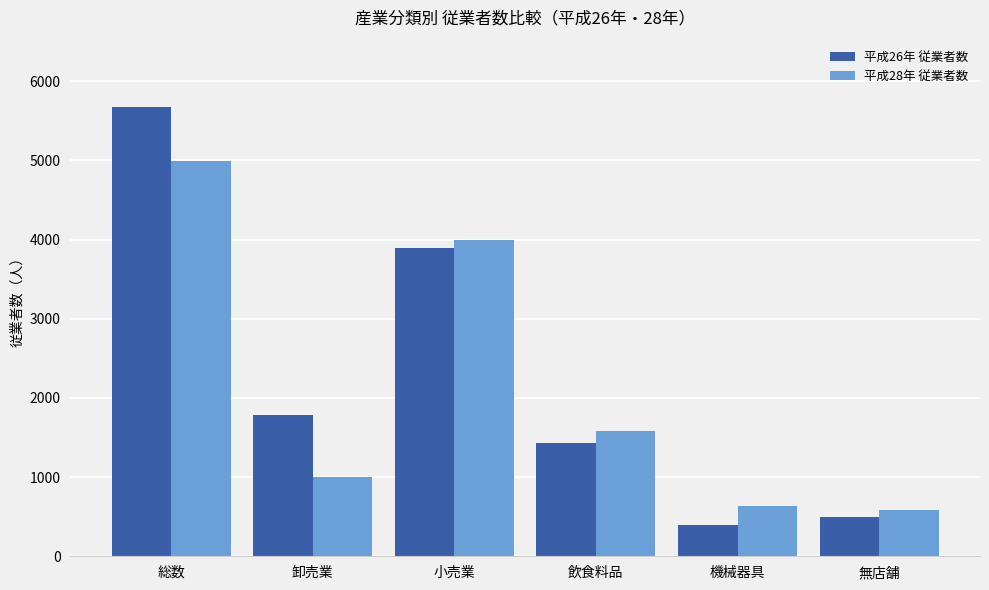

How many data points does each series have?

6